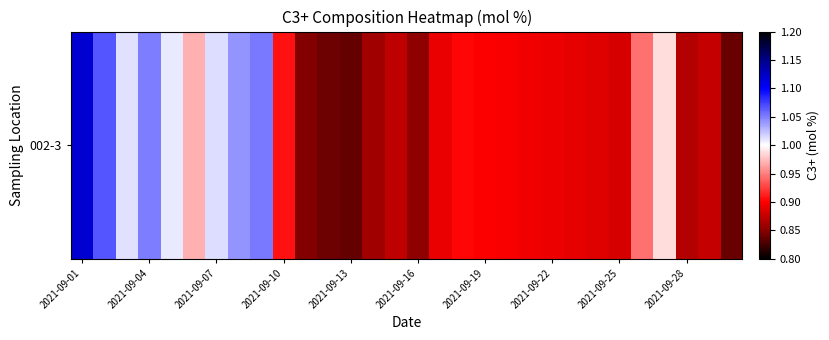

Is it true that the value at 2021-09-01 is 1.1?

True